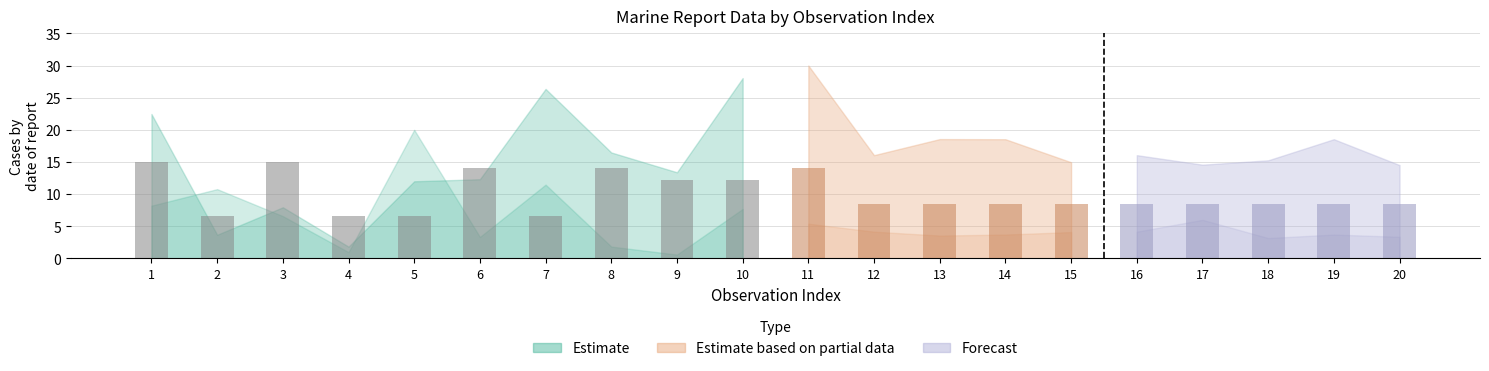

The value at 5 is 8.7. True or false?

False